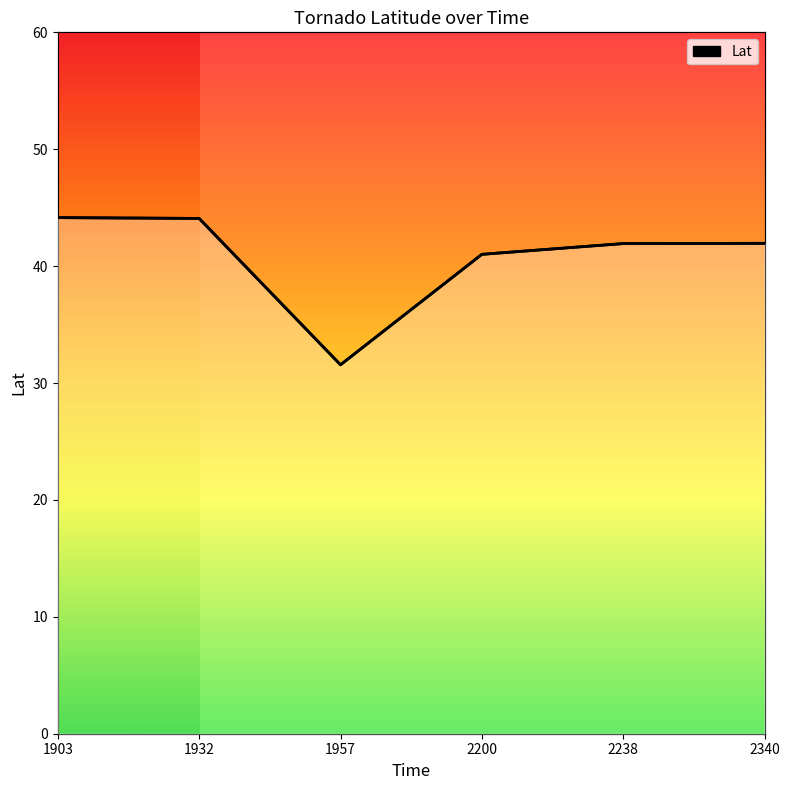

Count the number of values greater than 41.

5